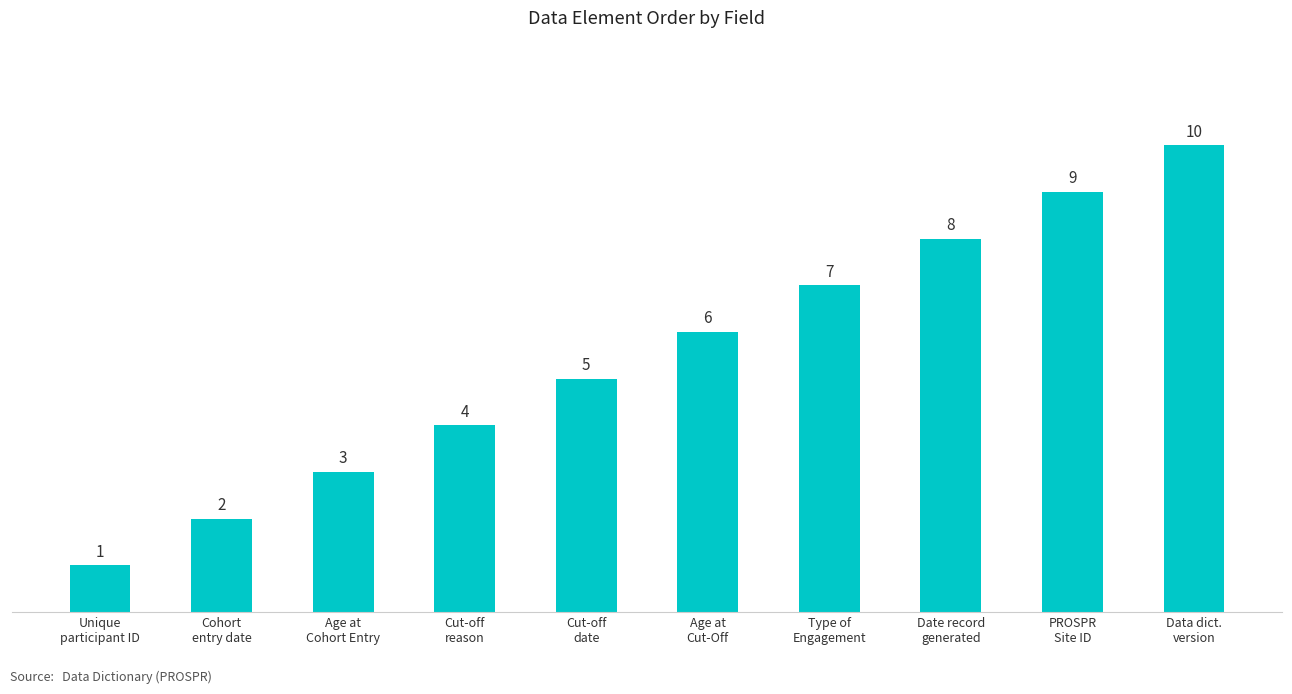

What is the greatest value displayed?

10